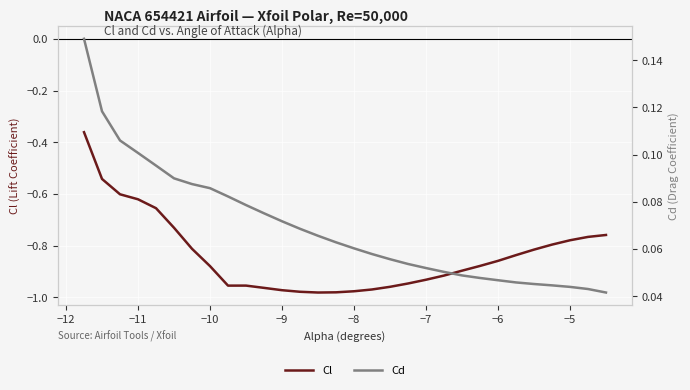

True or false: Cl has a value of -0.9 at −11.

False